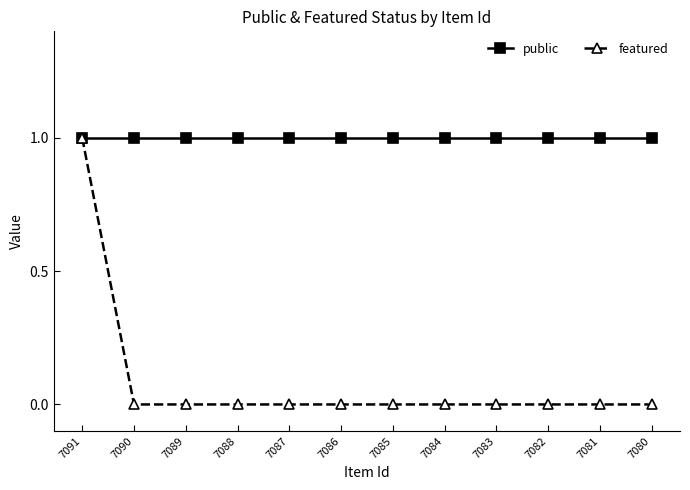

Reading right to left, list all the values displayed in this chart.

public: 1	1	1	1	1	1	1	1	1	1	1	1
featured: 0	0	0	0	0	0	0	0	0	0	0	1